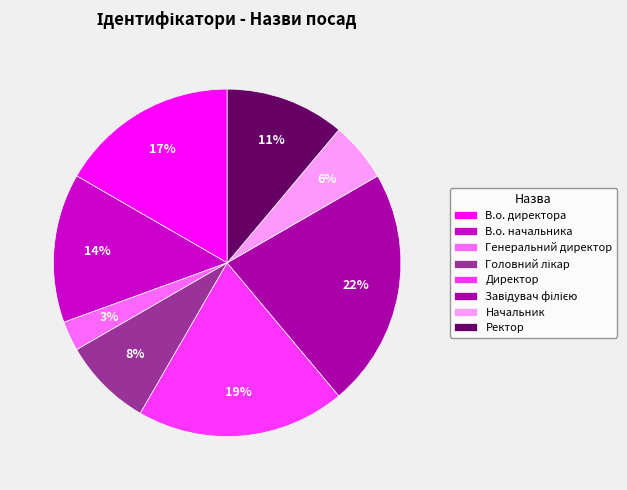

To the nearest percent, what portion does Директор represent?

19%